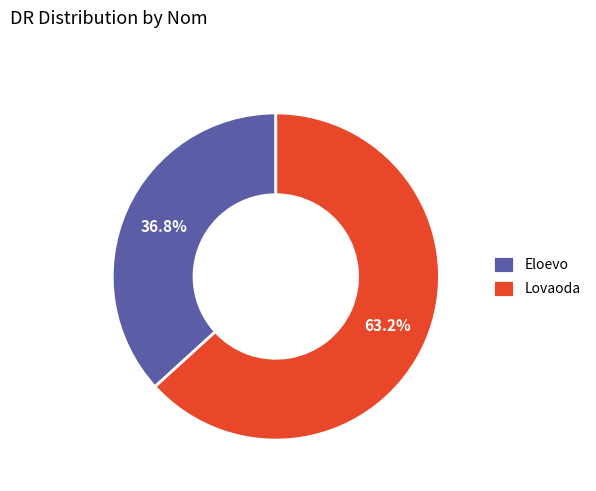

Combined, what portion of the pie is Eloevo and Lovaoda?

100.0%